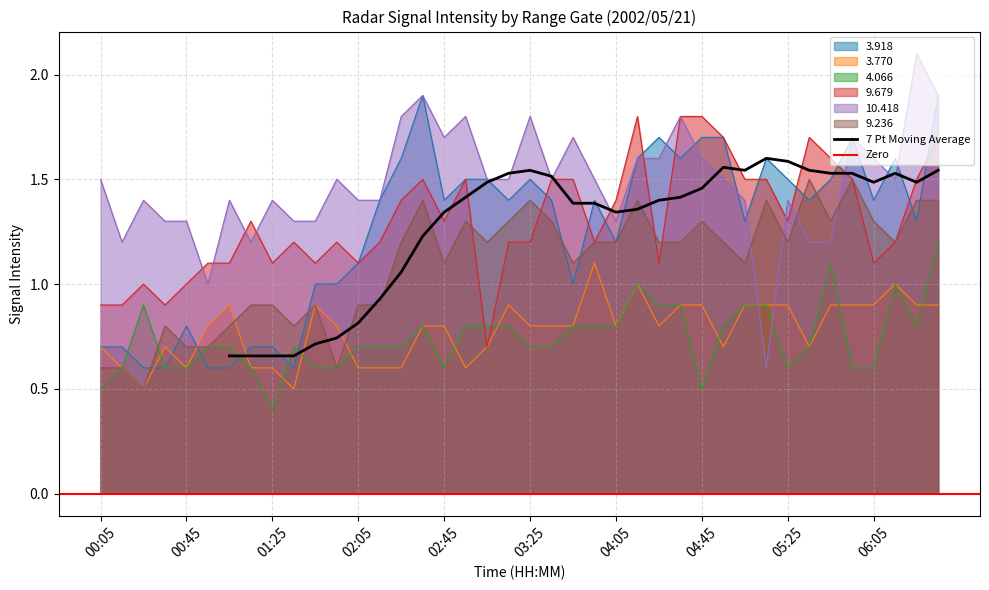

What is the label of the 18th point from the left?

02:55